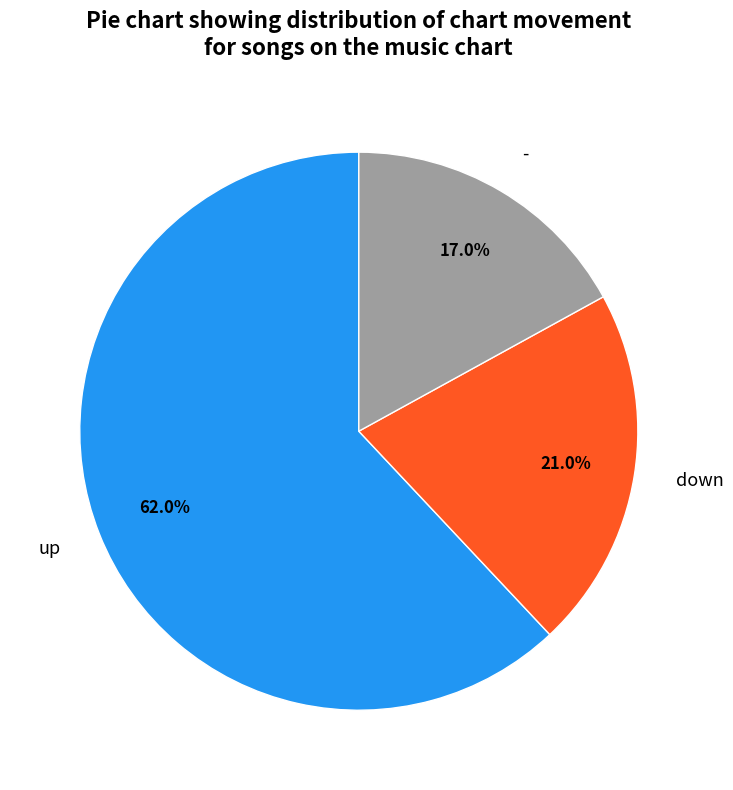

What is the largest slice in the pie chart?

up